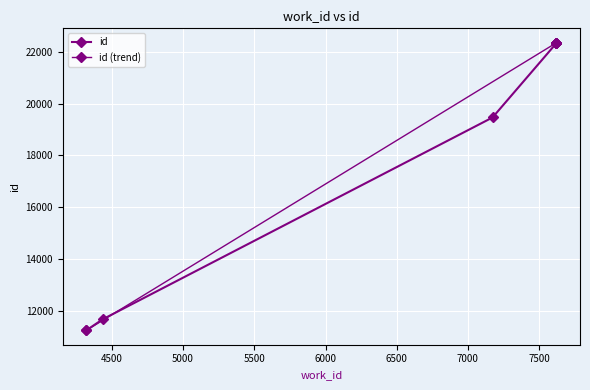

Is it true that the value at 4320 is 11259?

True